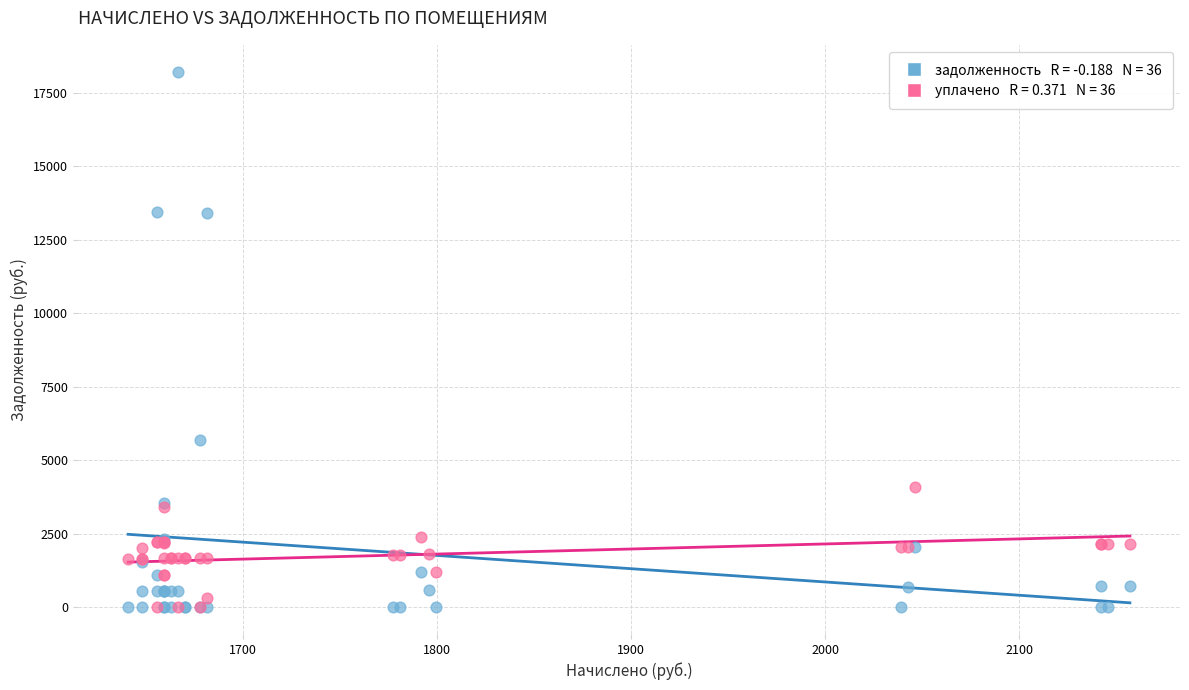

Across all series, what Y value is closest to 9110?

5692.8